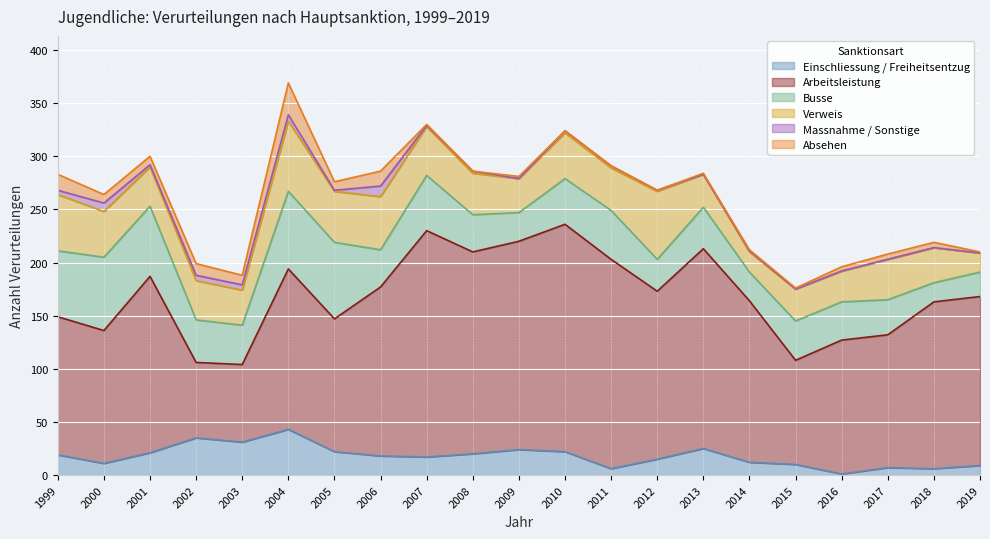

At 2004, list the series in order from largest to smallest.

Arbeitsleistung, Busse, Verweis, Einschliessung / Freiheitsentzug, Absehen, Massnahme / Sonstige